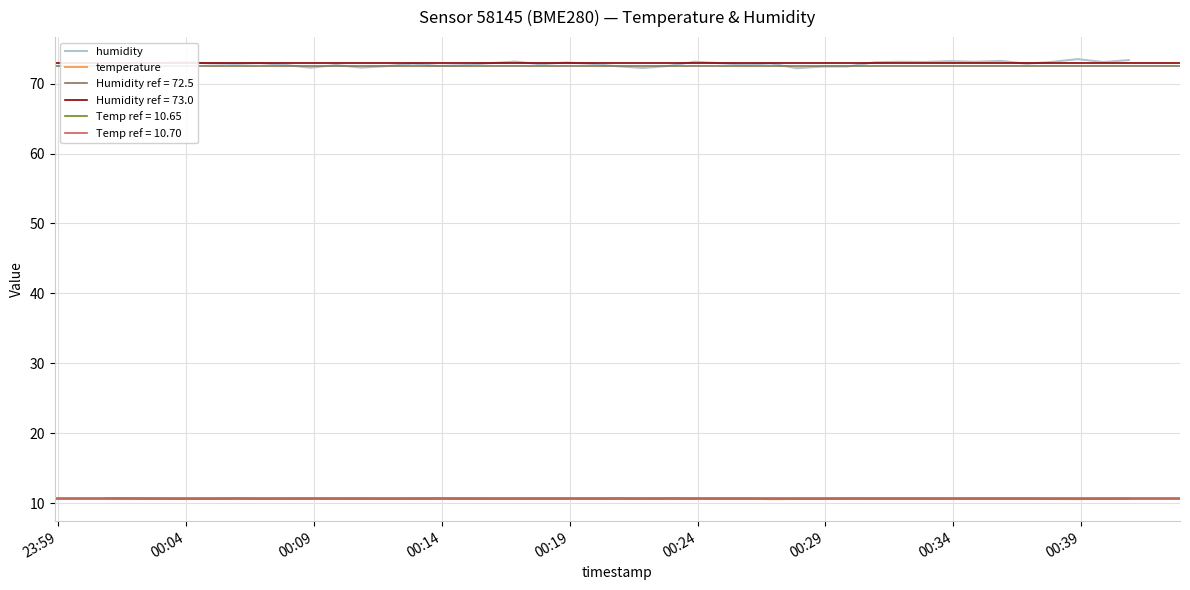

What is the sum of all temperature values?

426.9